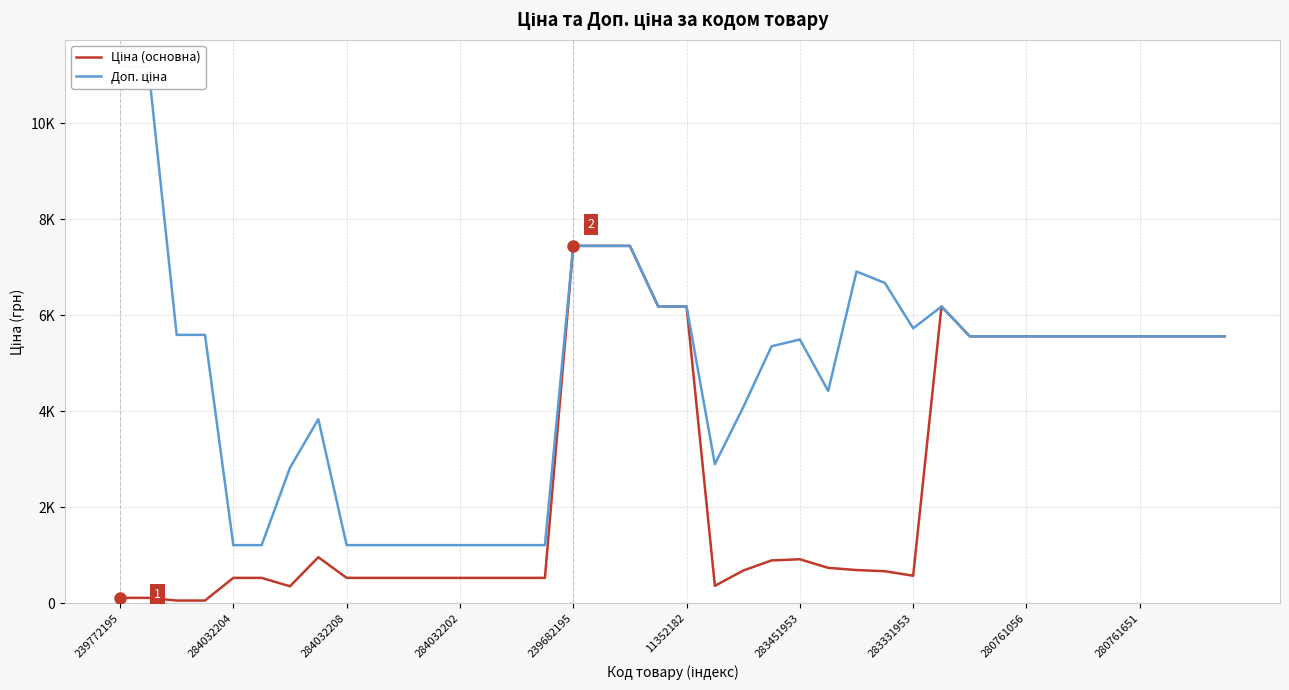

Which label corresponds to the largest value in the chart?

239772195